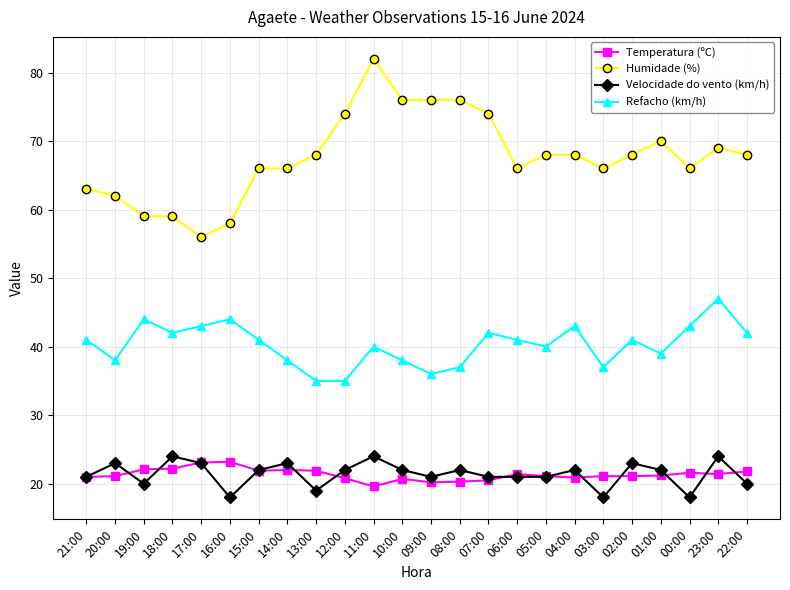

The value of Velocidade do vento (km/h) at 04:00 is 29.2. True or false?

False